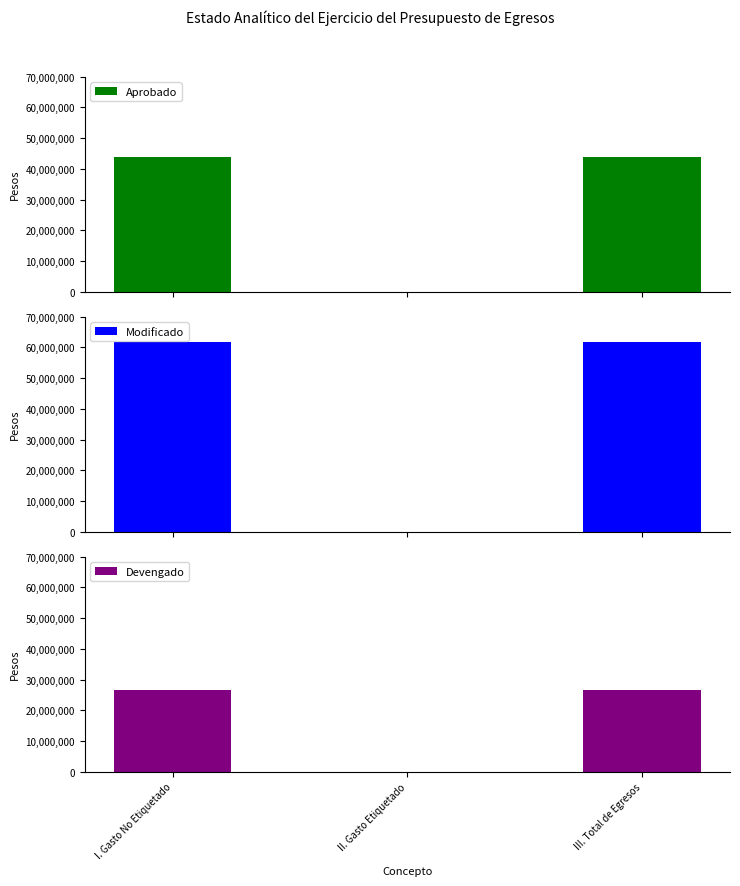

Reading right to left, what are all the values shown in this chart?

Aprobado: 43798062.0	0.0	43798062.0
Modificado: 61808062.0	0.0	61808062.0
Devengado: 26457232.5	0.0	26457232.5